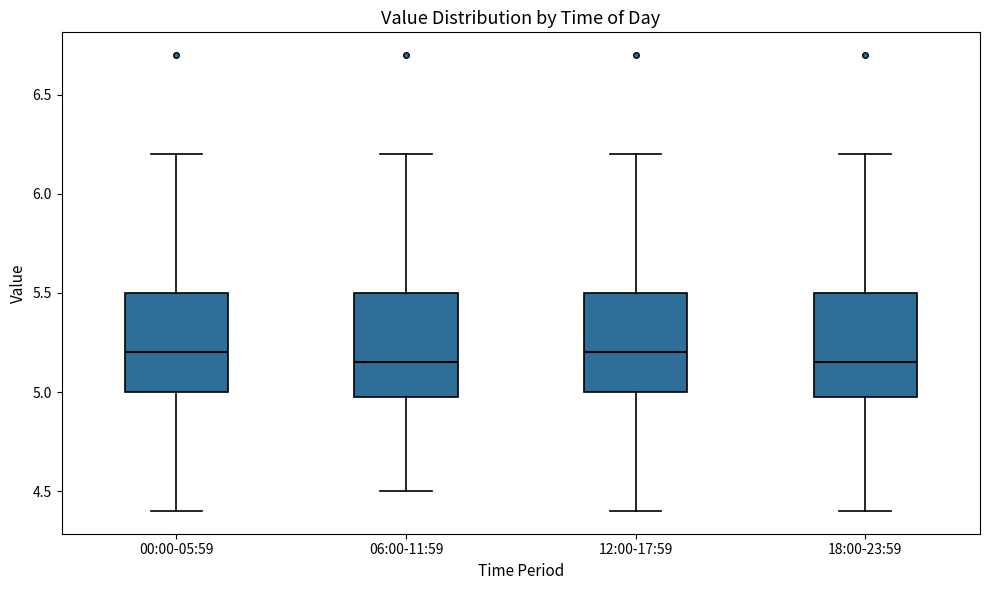

Reading left to right, transcribe this box plot: for each box, give where its median line is, the range the box spans, and where its two whiskers end, as read against the y-axis. The values are not printed on the chart, so give them approximately, as read against the axis.

00:00-05:59: median 5.20, box 5.00 to 5.50, whiskers 4.40 to 6.20
06:00-11:59: median 5.15, box 5.00 to 5.50, whiskers 4.50 to 6.20
12:00-17:59: median 5.20, box 5.00 to 5.50, whiskers 4.40 to 6.20
18:00-23:59: median 5.15, box 5.00 to 5.50, whiskers 4.40 to 6.20